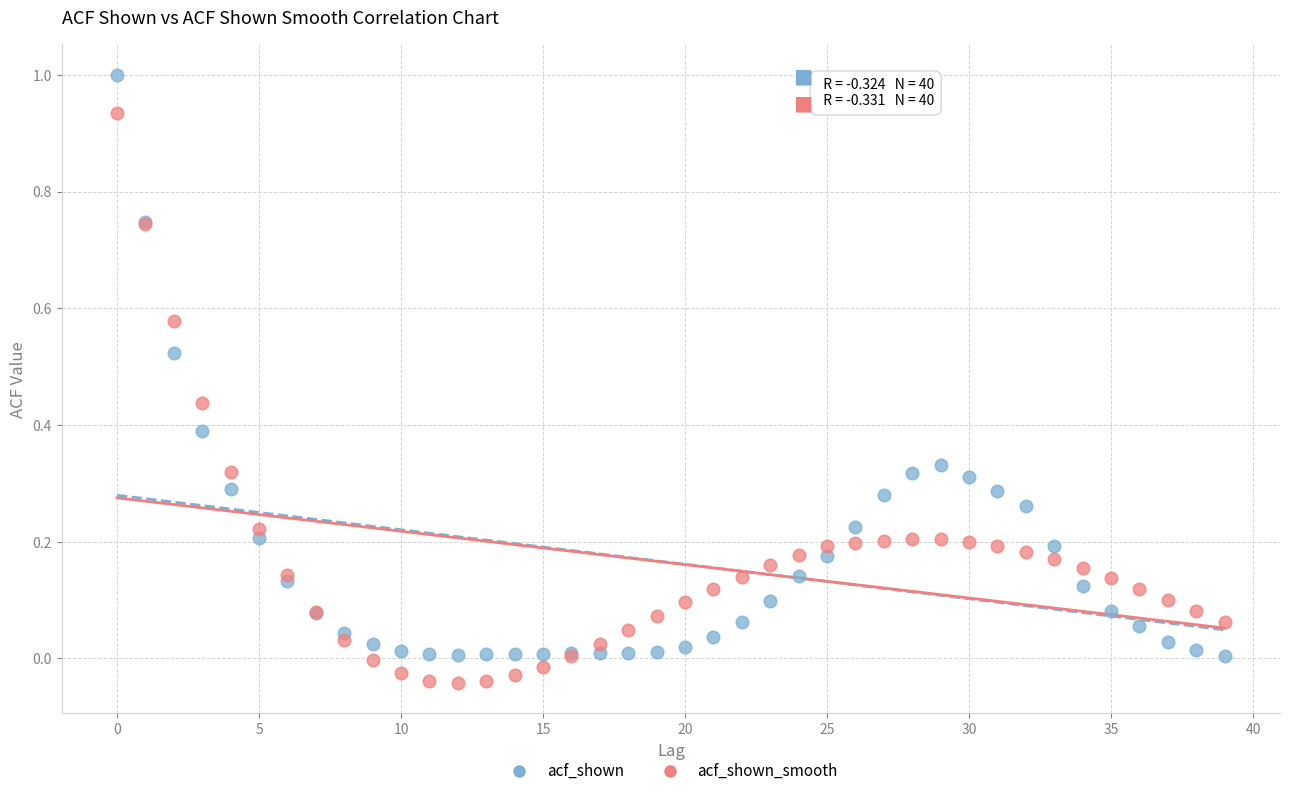

Which series contains the highest Y value?

acf_shown